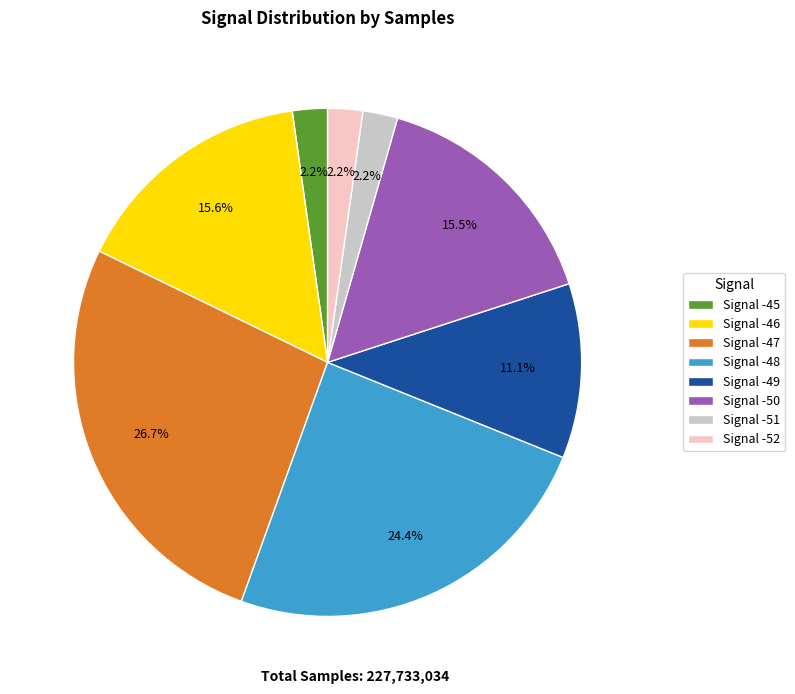

Which slice is the largest?

Signal -47